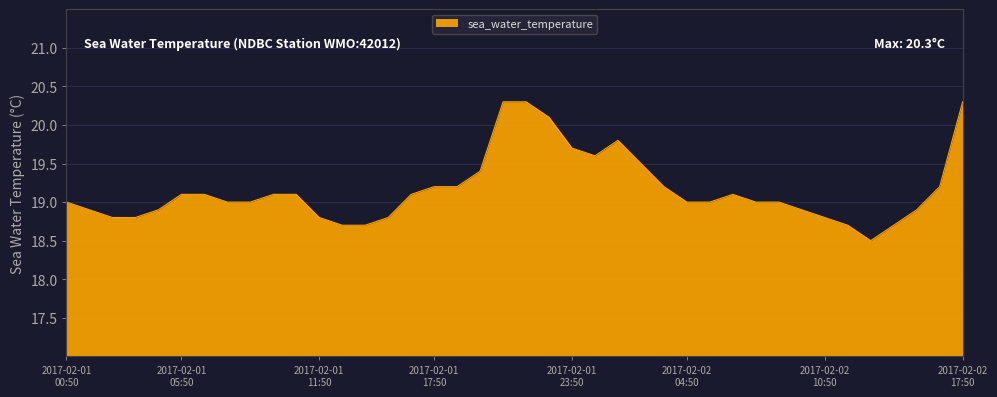

What is the minimum value shown in the chart?

18.5